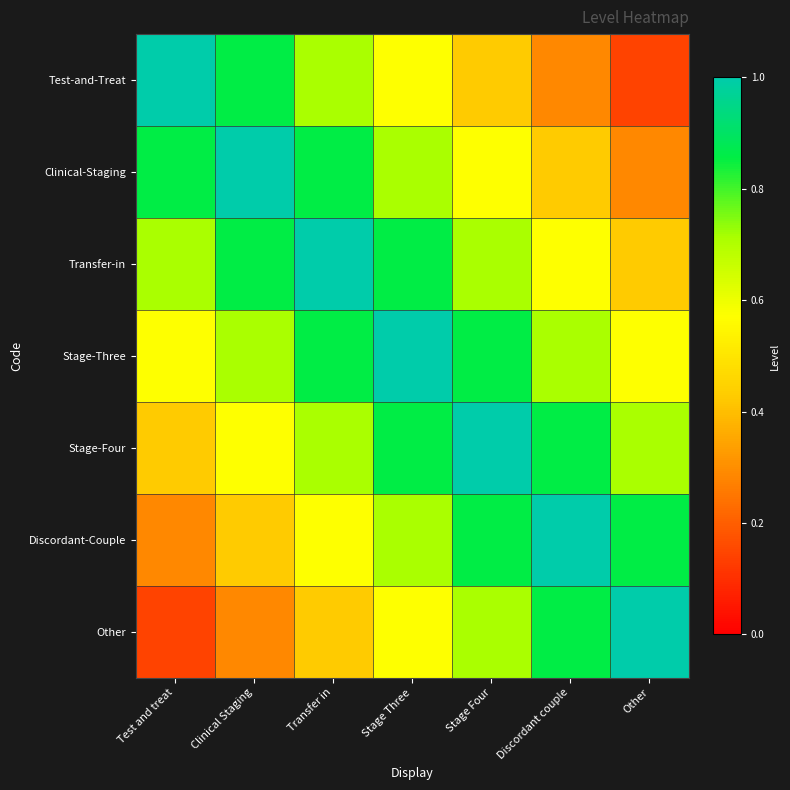

Reading right to left, list all the values displayed in this chart.

Test-and-Treat: Other=0.1	Discordant couple=0.3	Stage Four=0.4	Stage Three=0.6	Transfer in=0.7	Clinical Staging=0.9	Test and treat=1.0
Clinical-Staging: Other=0.3	Discordant couple=0.4	Stage Four=0.6	Stage Three=0.7	Transfer in=0.9	Clinical Staging=1.0	Test and treat=0.9
Transfer-in: Other=0.4	Discordant couple=0.6	Stage Four=0.7	Stage Three=0.9	Transfer in=1.0	Clinical Staging=0.9	Test and treat=0.7
Stage-Three: Other=0.6	Discordant couple=0.7	Stage Four=0.9	Stage Three=1.0	Transfer in=0.9	Clinical Staging=0.7	Test and treat=0.6
Stage-Four: Other=0.7	Discordant couple=0.9	Stage Four=1.0	Stage Three=0.9	Transfer in=0.7	Clinical Staging=0.6	Test and treat=0.4
Discordant-Couple: Other=0.9	Discordant couple=1.0	Stage Four=0.9	Stage Three=0.7	Transfer in=0.6	Clinical Staging=0.4	Test and treat=0.3
Other: Other=1.0	Discordant couple=0.9	Stage Four=0.7	Stage Three=0.6	Transfer in=0.4	Clinical Staging=0.3	Test and treat=0.1